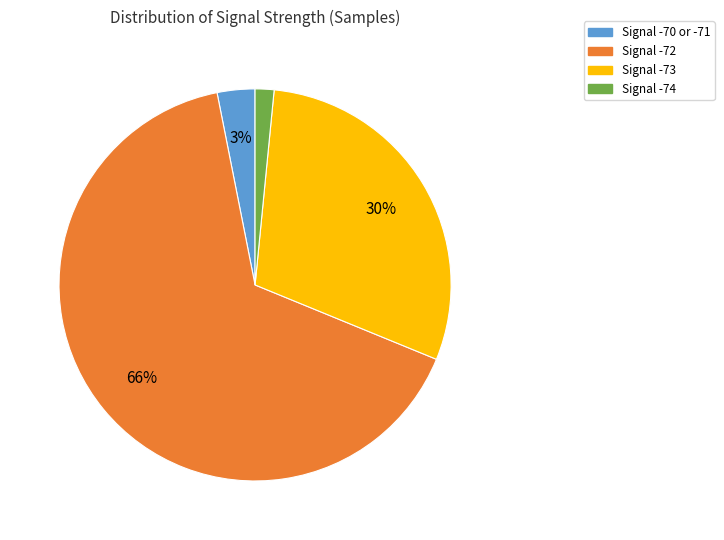

How many slices are in this pie chart?

4